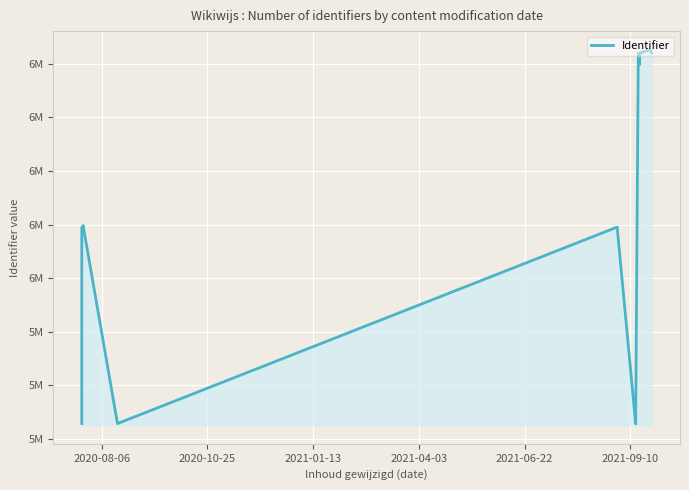

Count the number of data series in this chart.

1